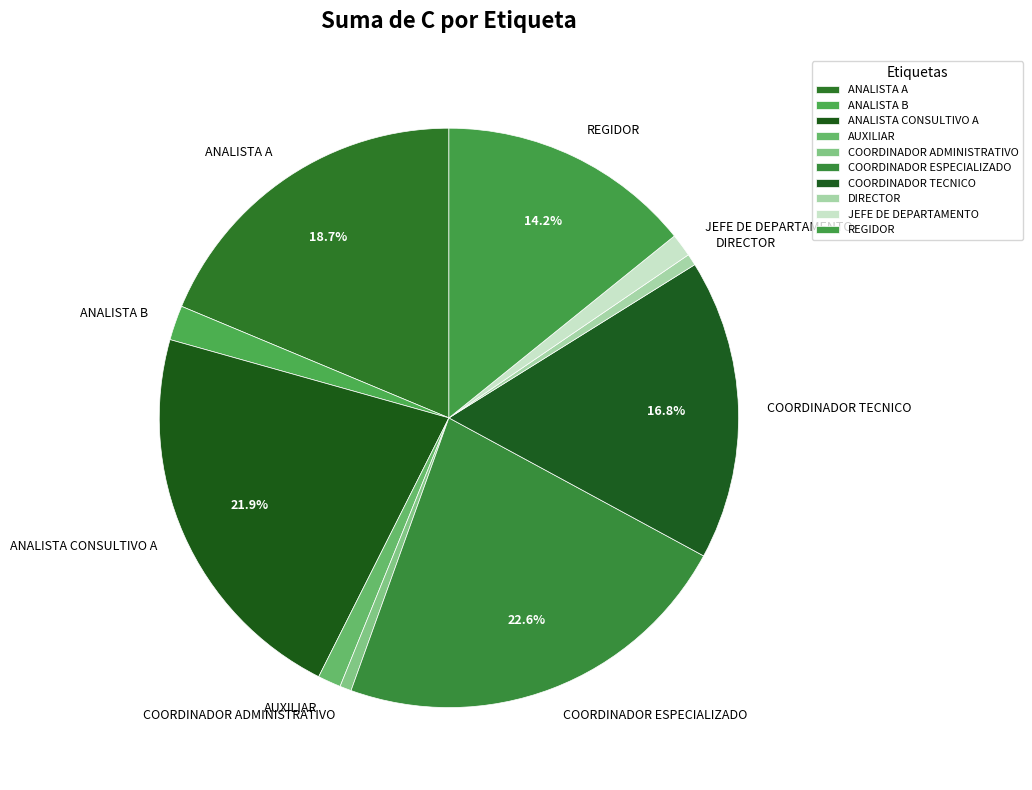

Is the sum of DIRECTOR and JEFE DE DEPARTAMENTO greater than half?

No